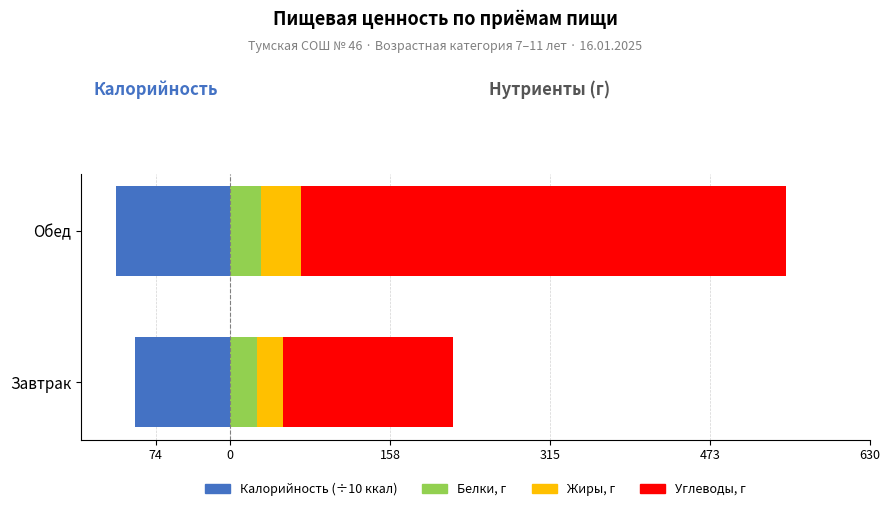

How many bars are there in each group?

4